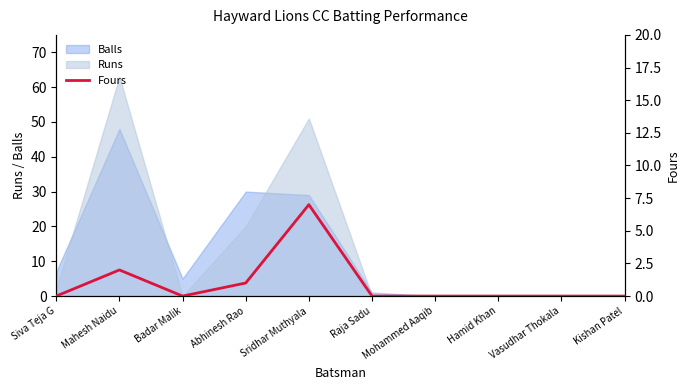

How many positive values are there?

3